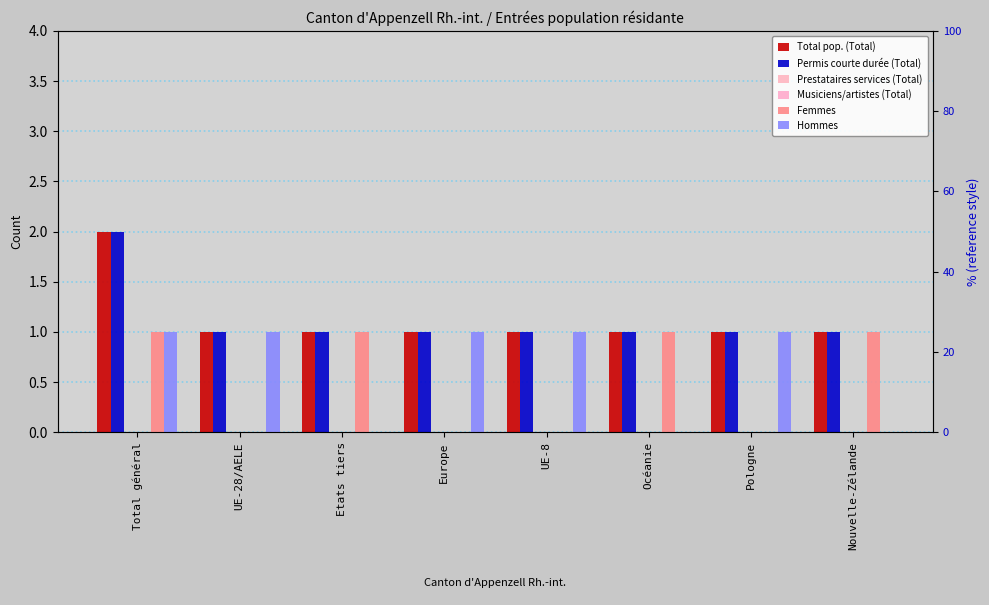

What is the label of the 1st bar from the right?

Nouvelle-Zélande